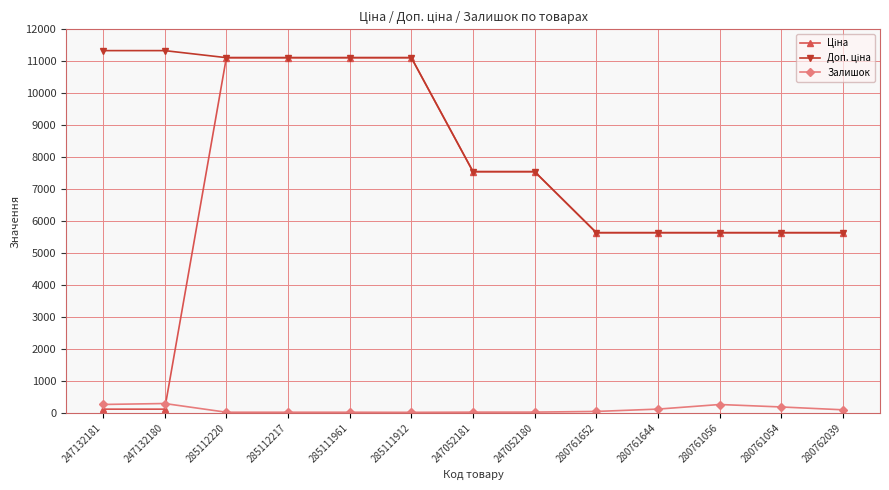

At how many categories does at least one series exceed 2249?

13